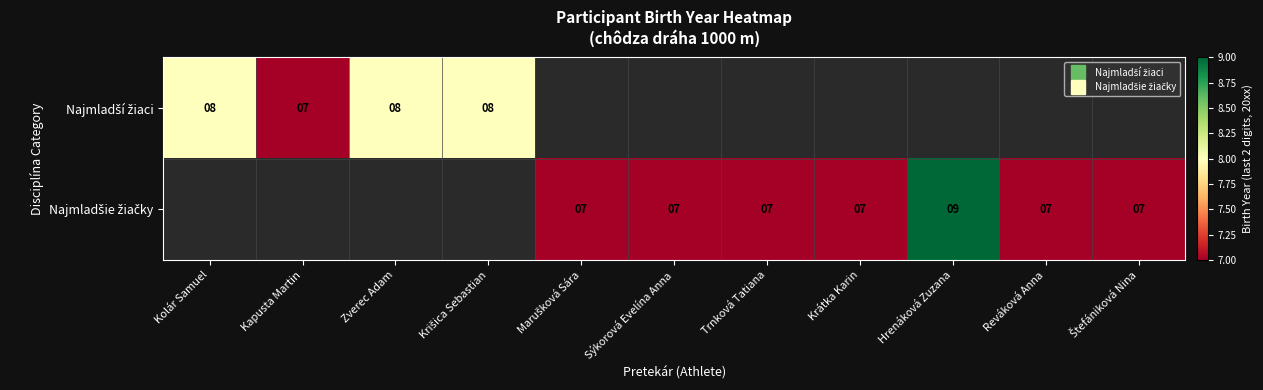

What is the difference between the Najmladšie žiačky values at Trnková Tatiana and Hrenáková Zuzana?

2.0